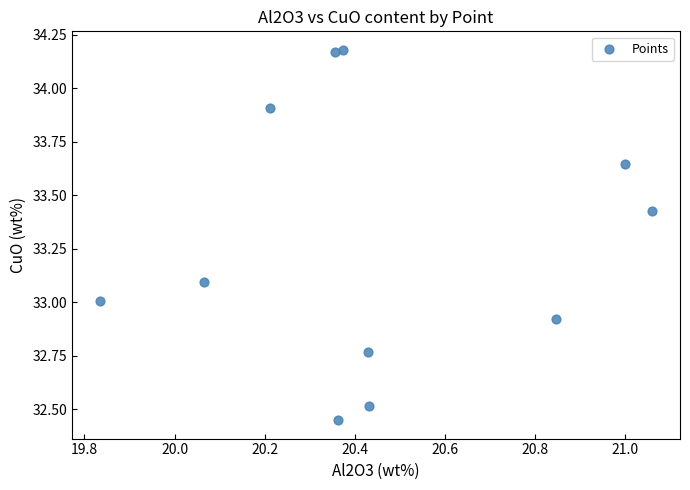

What is the average X value?

20.5